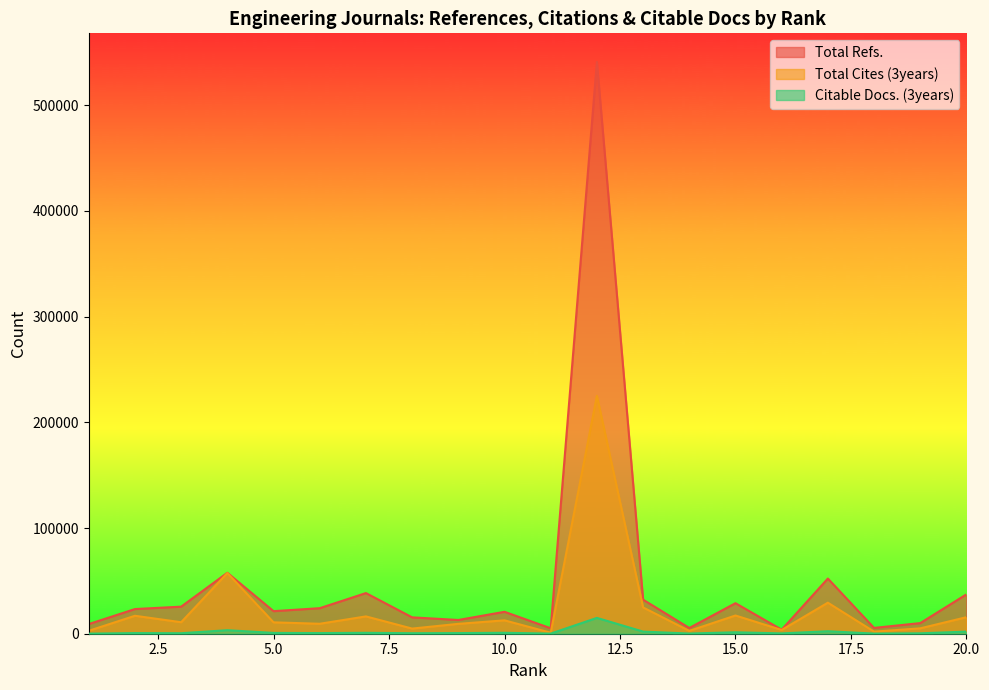

Which series changed the most between 7 and 14?

Total Refs.